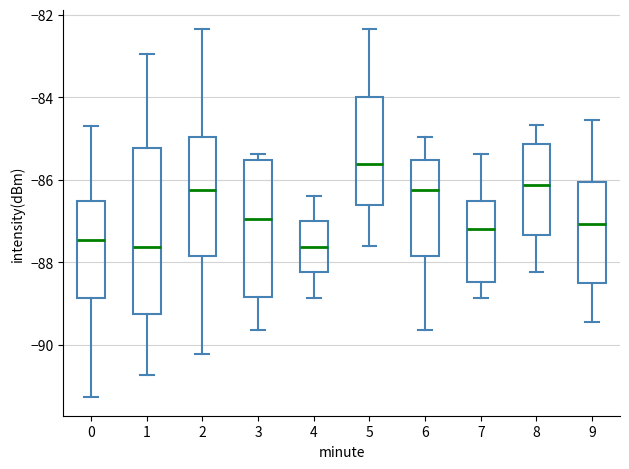

Where does the upper whisker of the box at x = 9 end on the y-axis? The values are not printed on the chart, so give them approximately, as read against the axis.

-84.6